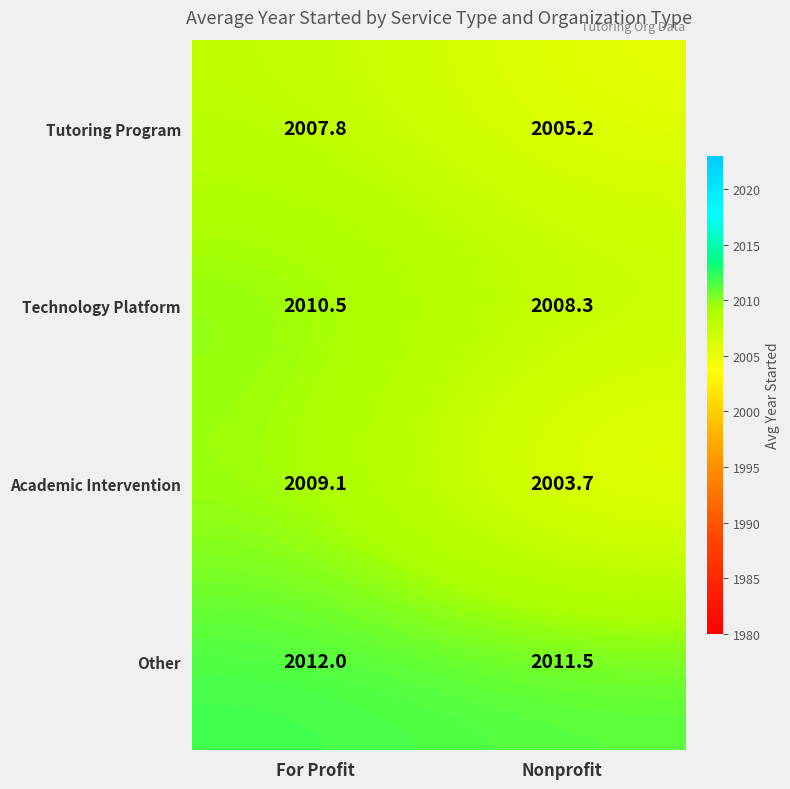

What is the sum of the Other values at Nonprofit and For Profit?

4023.5